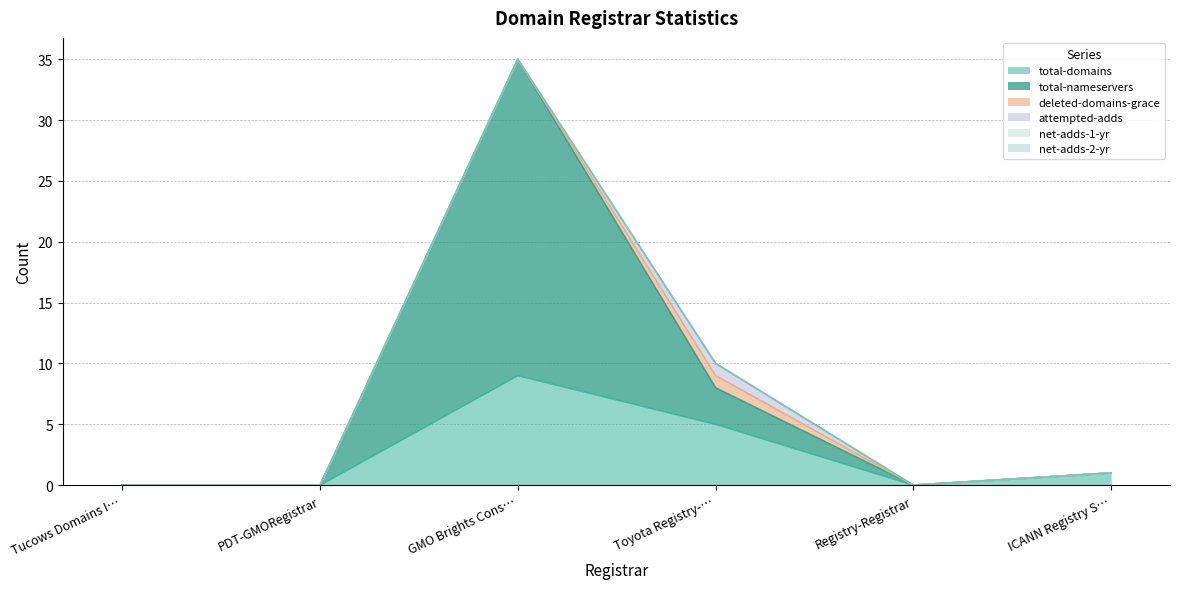

How many positive values does the total-domains series have?

3